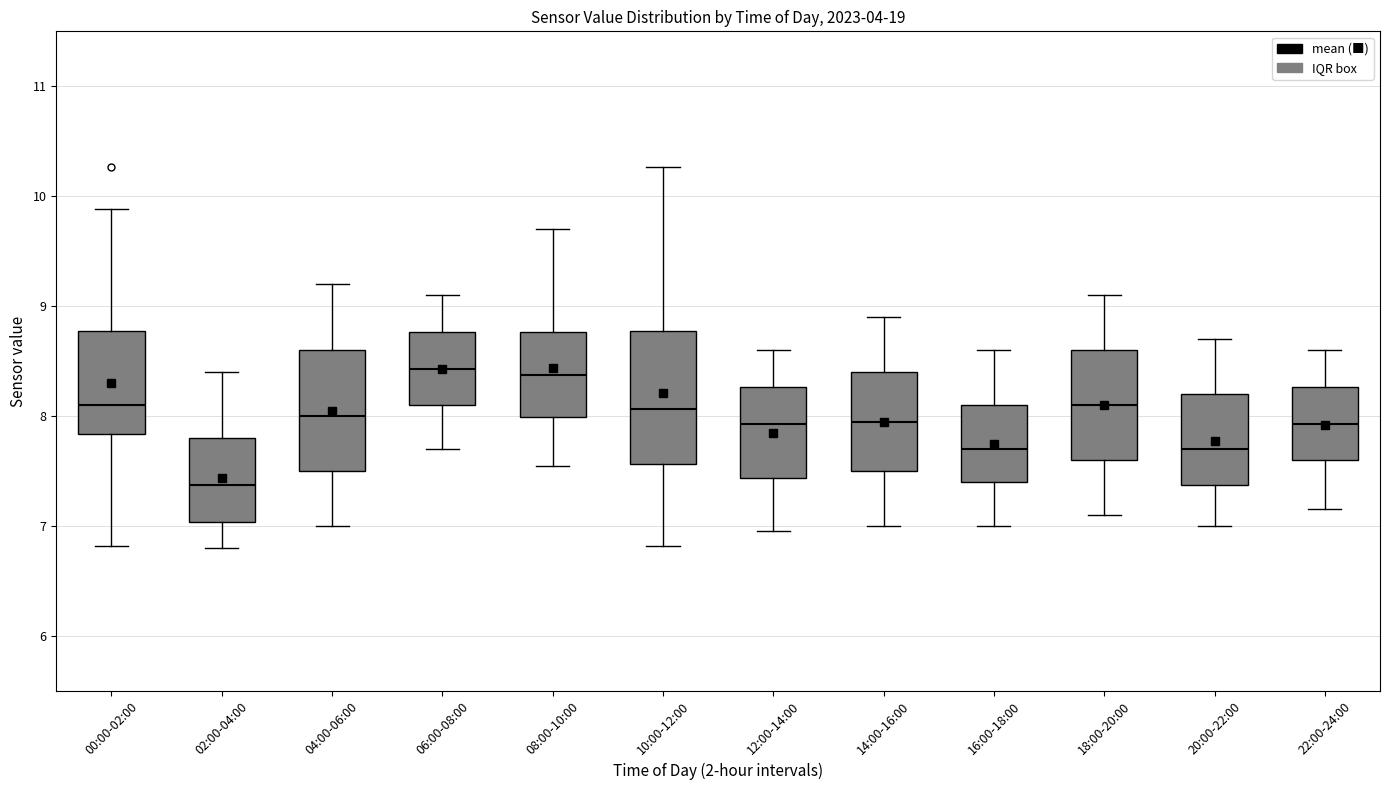

Reading left to right, read every box against the y-axis: the position of its median line, the range the box covers, and the ends of its whiskers. The values are not printed on the chart, so give them approximately, as read against the axis.

00:00-02:00: median 8.1, box 7.8 to 8.8, whiskers 6.8 to 9.9
02:00-04:00: median 7.4, box 7.0 to 7.8, whiskers 6.8 to 8.4
04:00-06:00: median 8.0, box 7.5 to 8.6, whiskers 7.0 to 9.2
06:00-08:00: median 8.4, box 8.1 to 8.8, whiskers 7.7 to 9.1
08:00-10:00: median 8.4, box 8.0 to 8.8, whiskers 7.6 to 9.7
10:00-12:00: median 8.1, box 7.6 to 8.8, whiskers 6.8 to 10.3
12:00-14:00: median 7.9, box 7.4 to 8.3, whiskers 7.0 to 8.6
14:00-16:00: median 8.0, box 7.5 to 8.4, whiskers 7.0 to 8.9
16:00-18:00: median 7.7, box 7.4 to 8.1, whiskers 7.0 to 8.6
18:00-20:00: median 8.1, box 7.6 to 8.6, whiskers 7.1 to 9.1
20:00-22:00: median 7.7, box 7.4 to 8.2, whiskers 7.0 to 8.7
22:00-24:00: median 7.9, box 7.6 to 8.3, whiskers 7.2 to 8.6